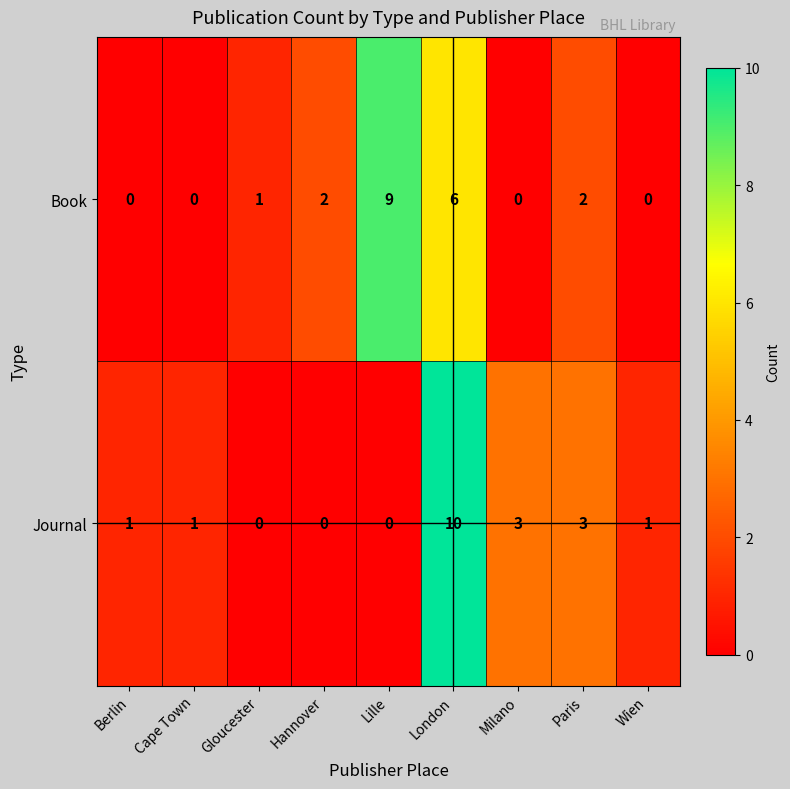

The Journal series shows 2 at Paris. True or false?

False